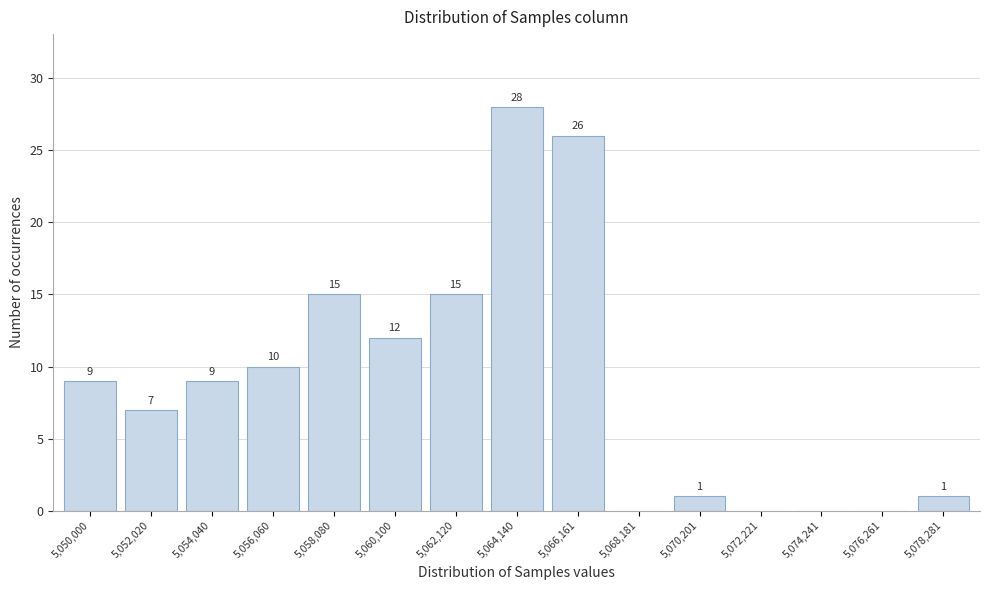

Reading left to right, list all the values displayed in this chart.

5,050,000=9	5,052,020=7	5,054,040=9	5,056,060=10	5,058,080=15	5,060,100=12	5,062,120=15	5,064,140=28	5,066,161=26	5,068,181=0	5,070,201=1	5,072,221=0	5,074,241=0	5,076,261=0	5,078,281=1